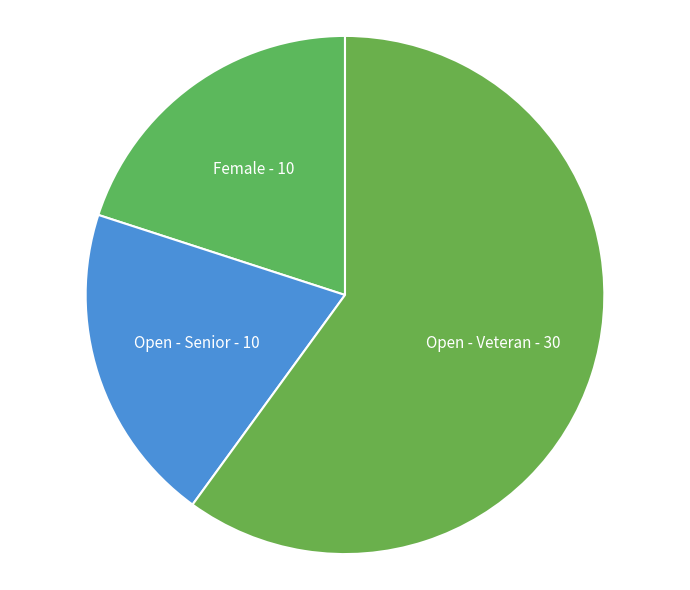

True or false: Open - Veteran accounts for 66% of the total.

False